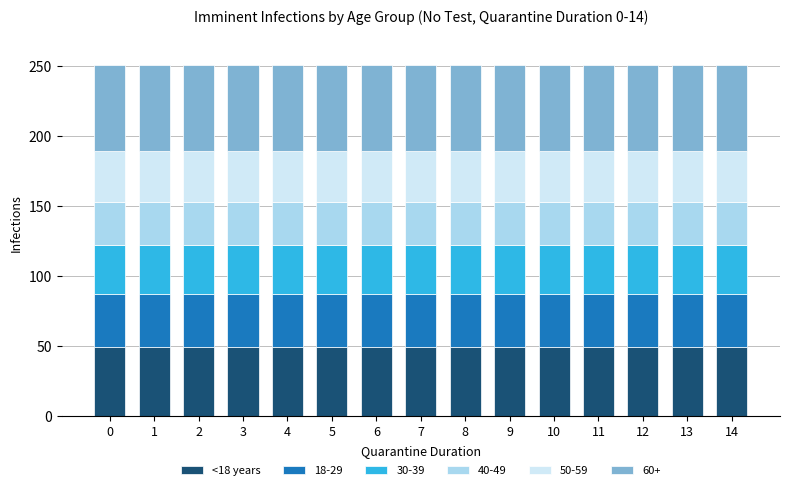

What is the total value across all series at 13?

251.0